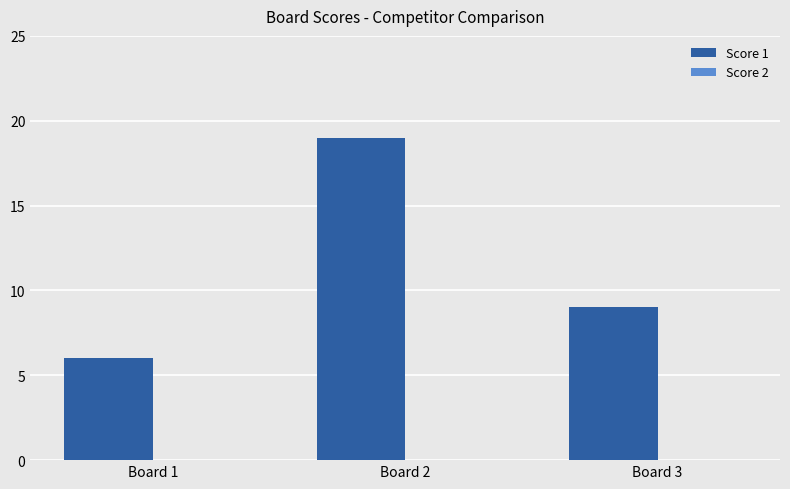

Is it true that the value at Board 3 is 14?

False